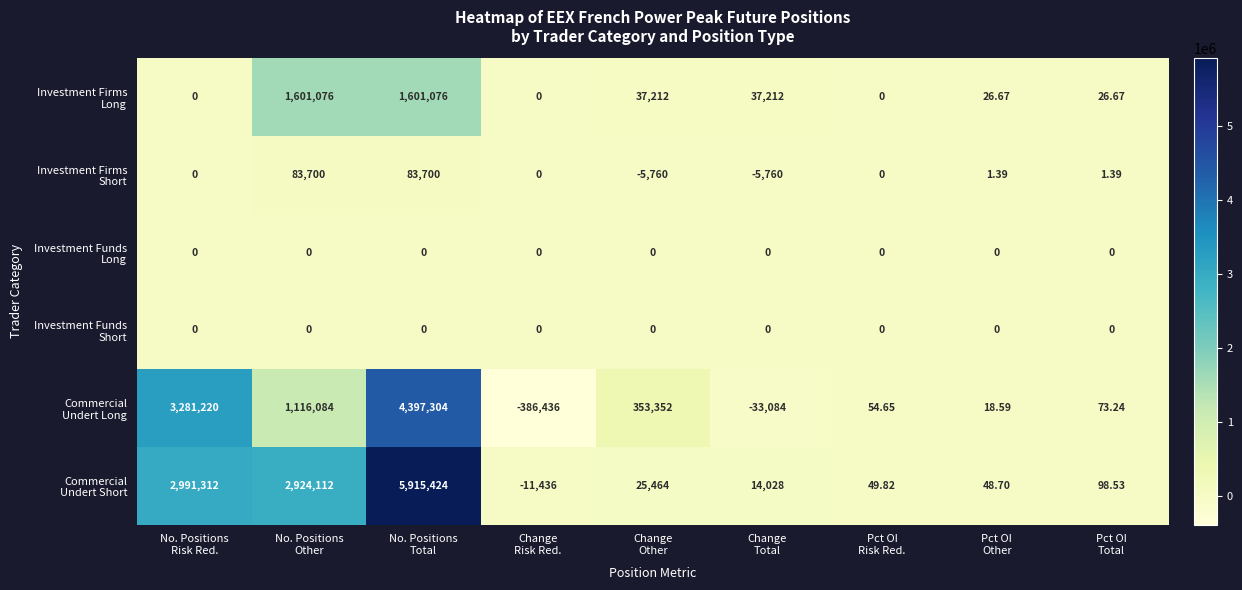

How many data points does each series have?

9